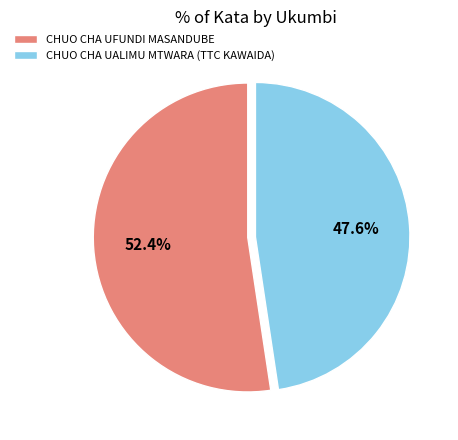

Which slice is the smallest?

CHUO CHA UALIMU MTWARA (TTC KAWAIDA)